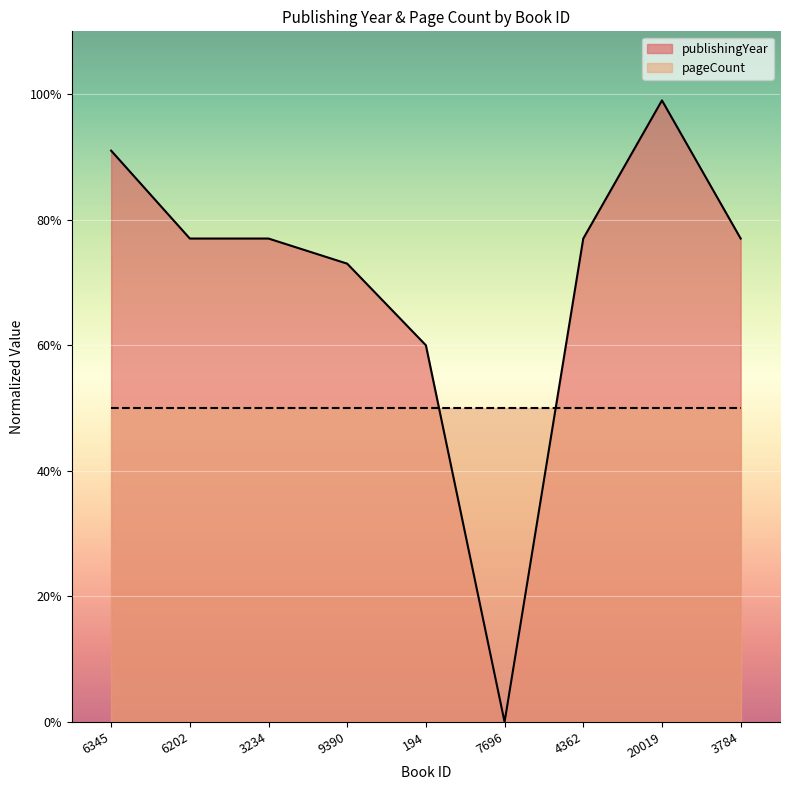

Does the chart display data point markers on the line(s)?

No